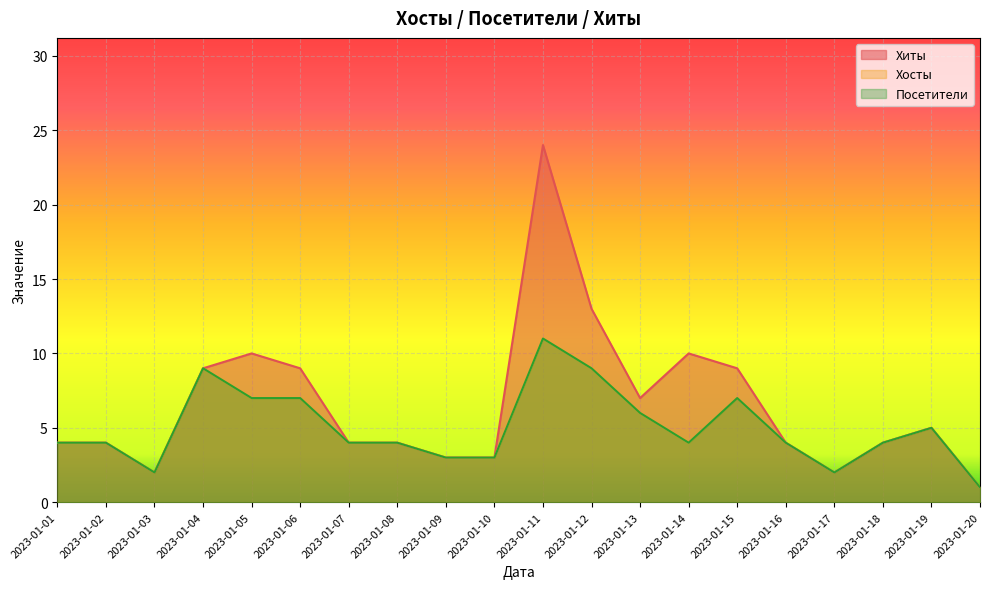

Reading left to right, extract all data points from this chart.

Хиты: 4	4	2	9	10	9	4	4	3	3	24	13	7	10	9	4	2	4	5	1
Хосты: 4	4	2	9	7	7	4	4	3	3	11	9	6	4	7	4	2	4	5	1
Посетители: 4	4	2	9	7	7	4	4	3	3	11	9	6	4	7	4	2	4	5	1